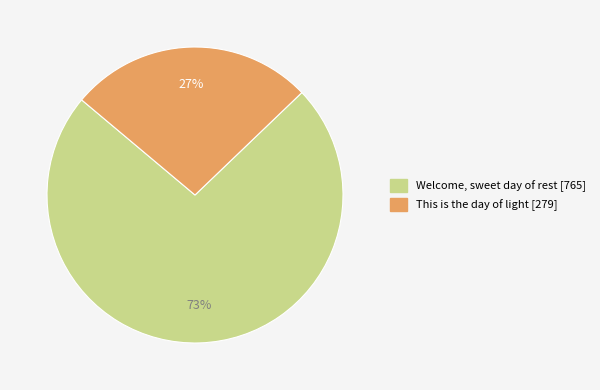

To the nearest percent, what percentage of the pie is This is the day of light?

27%